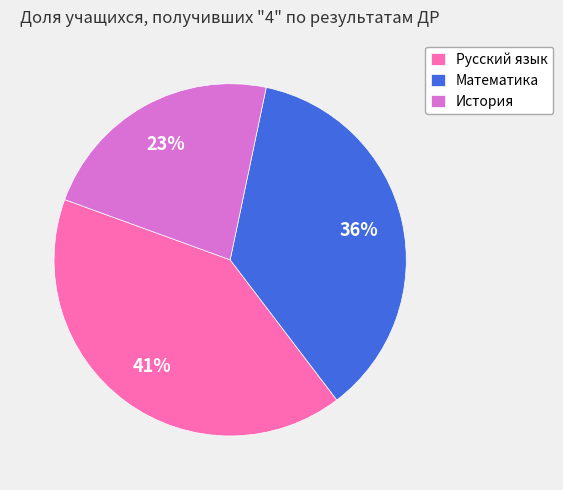

Count the number of slices in the pie.

3